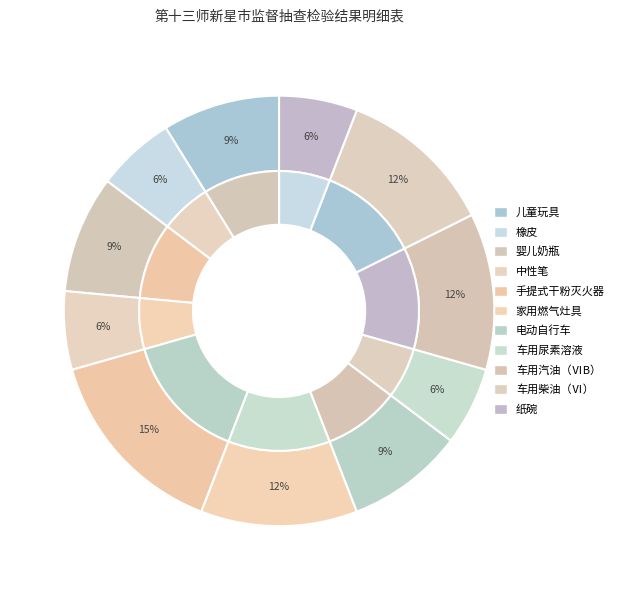

To the nearest percent, what is the average slice percentage?

9%